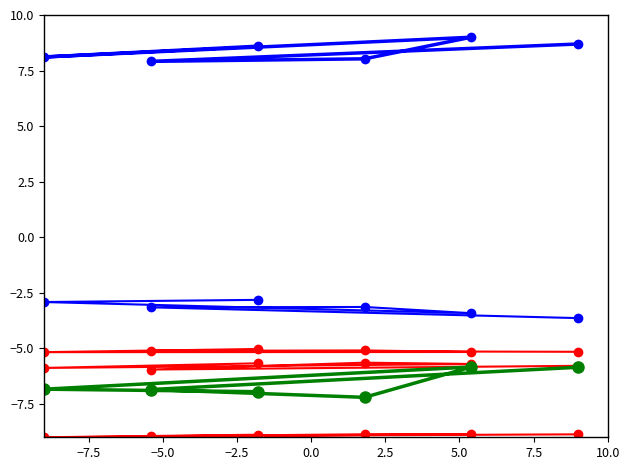

Reading left to right, list all the values displayed in this chart.

Total--All Pilots: 8.6	8.1	9.0	8.0	7.9	8.7
Private--Total: -2.8	-2.9	-3.4	-3.1	-3.2	-3.6
Commercial--Total: -5.7	-5.9	-5.7	-5.6	-6.0	-5.8
Airline Transport--Total: -5.0	-5.2	-5.2	-5.1	-5.1	-5.2
Student--Total: -6.9	-6.8	-5.8	-7.2	-6.9	-5.8
Rotorcraft--Total: -8.9	-9.0	-8.9	-8.9	-9.0	-8.9